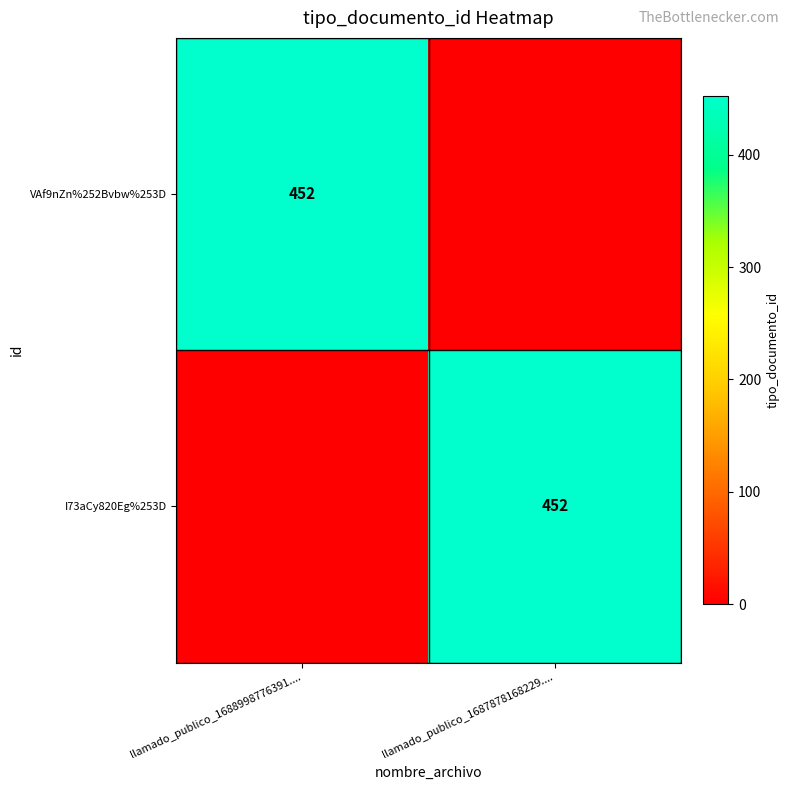

Which has a higher value, llamado_publico_1687878168229.... or llamado_publico_1688998776391....?

llamado_publico_1688998776391....